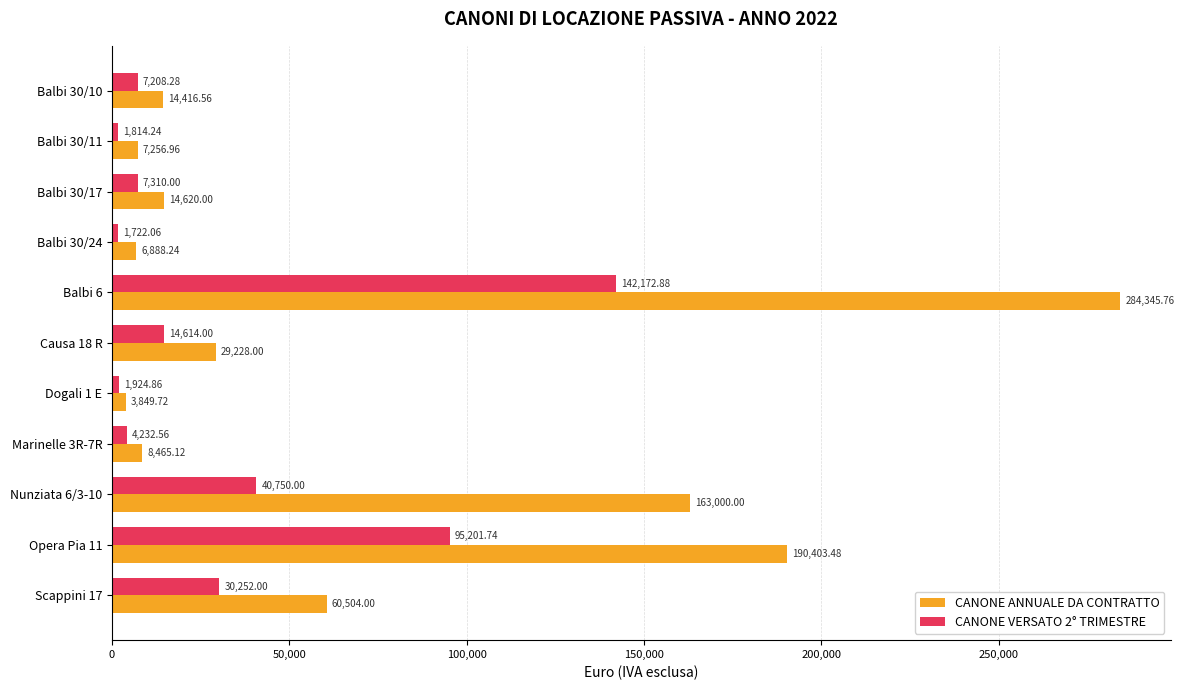

Which category has the lowest value across all series?

Balbi 30/24